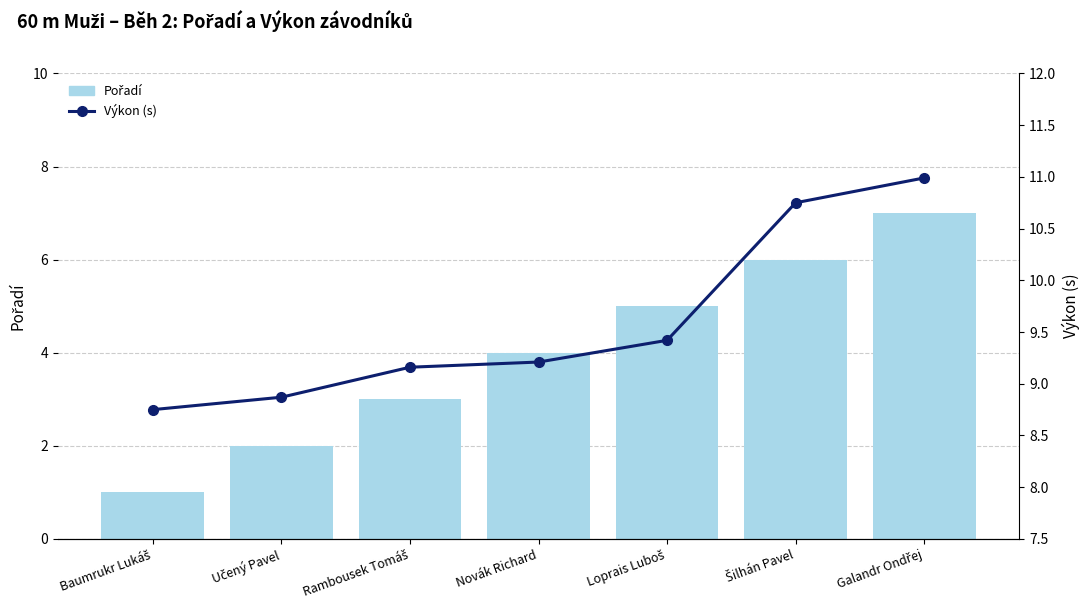

What is the minimum value shown in the chart?

1.0